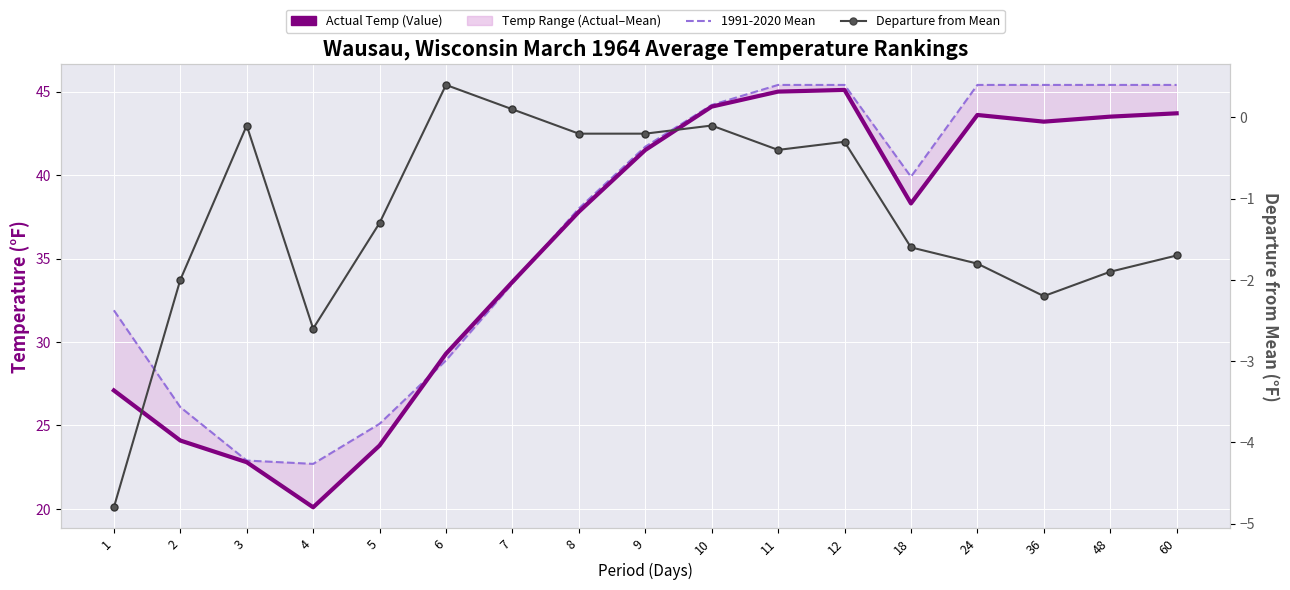

Is this an area chart (filled region under the line)?

No